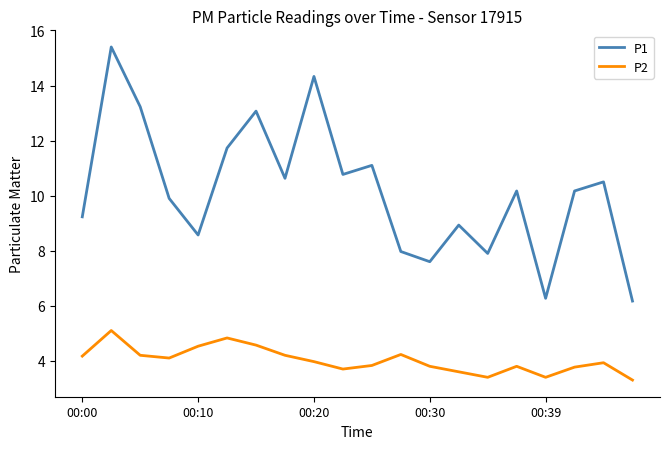

Which series has the largest range (max minus min)?

P1